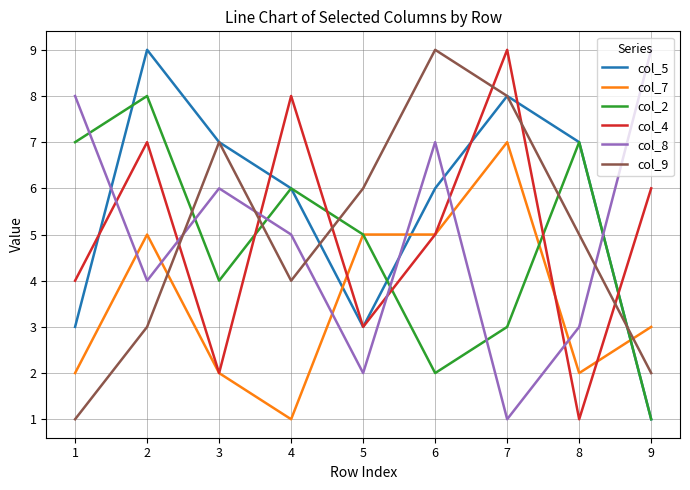

Which category has the highest value in the col_2 series?

2